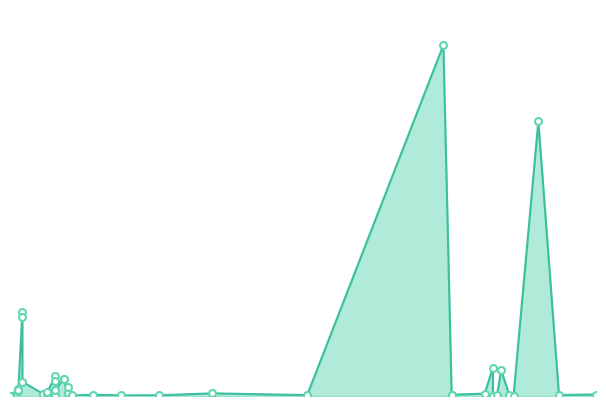

True or false: the data shows 270.6 at 28.07.2016.

False